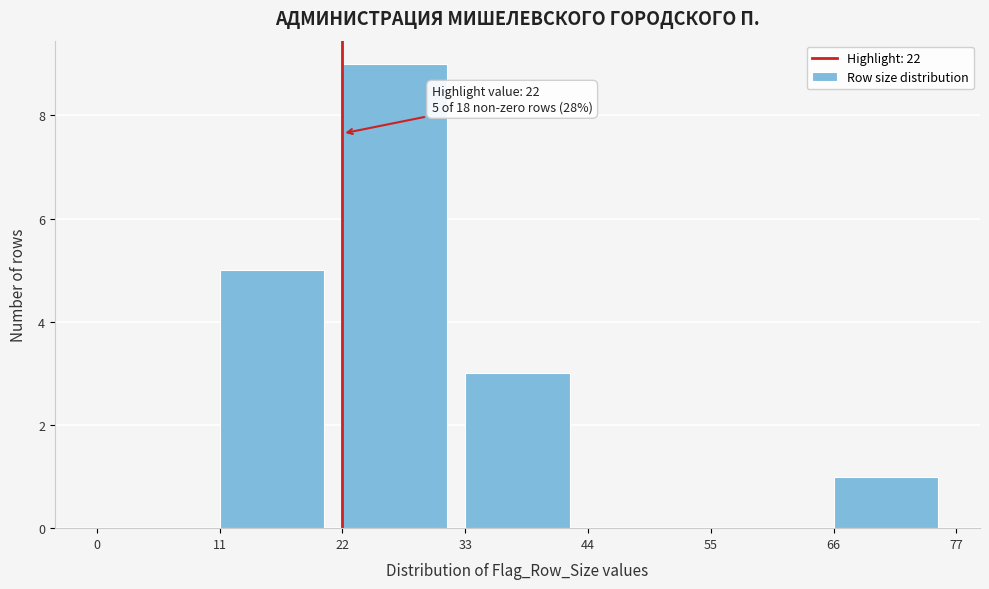

Which range on the x-axis has the tallest bar?

22 to 33